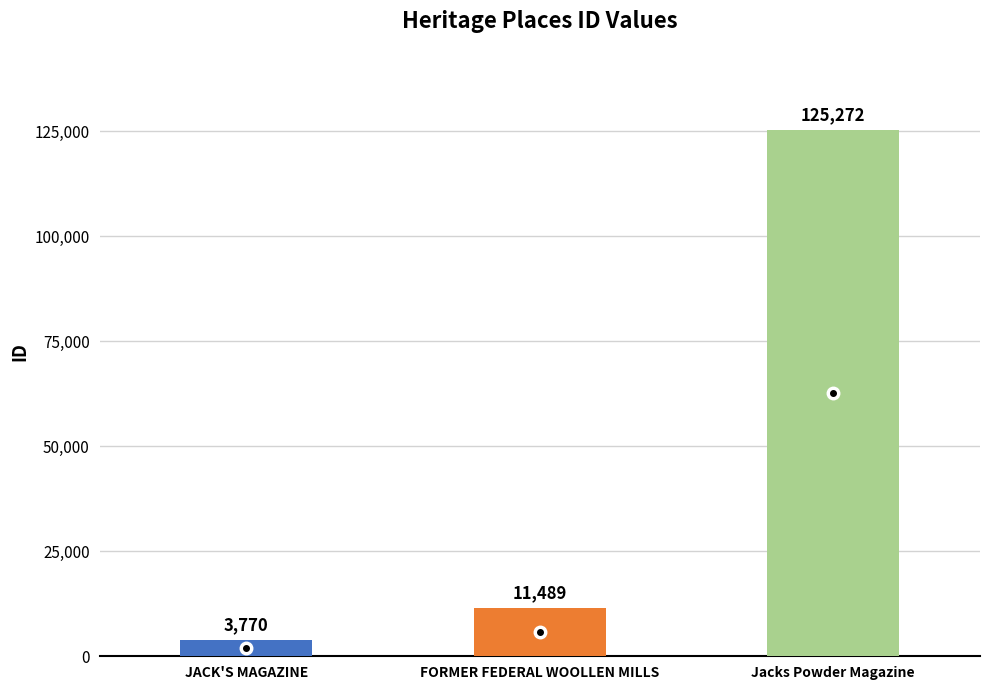

The value at Jacks Powder Magazine is 183706. True or false?

False